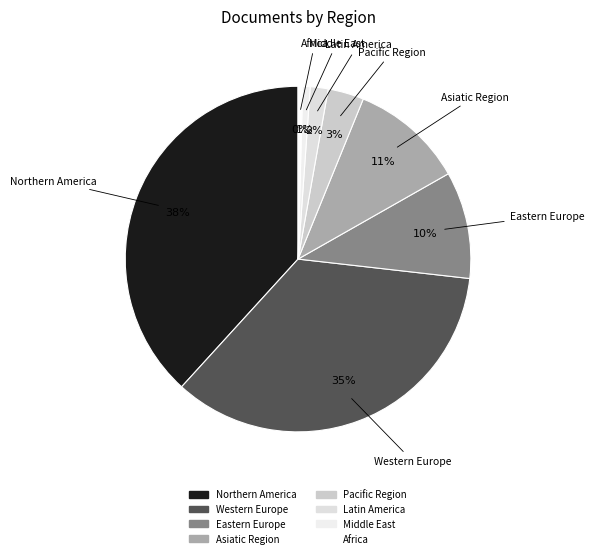

What percentage is the Middle East slice, to the nearest percent?

1%